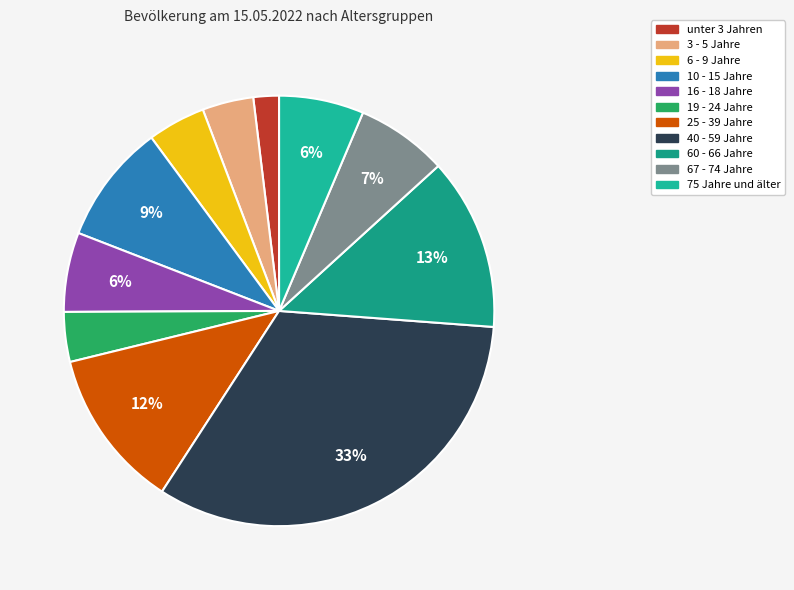

Do 16 - 18 Jahre and 6 - 9 Jahre together represent more than half of the pie?

No